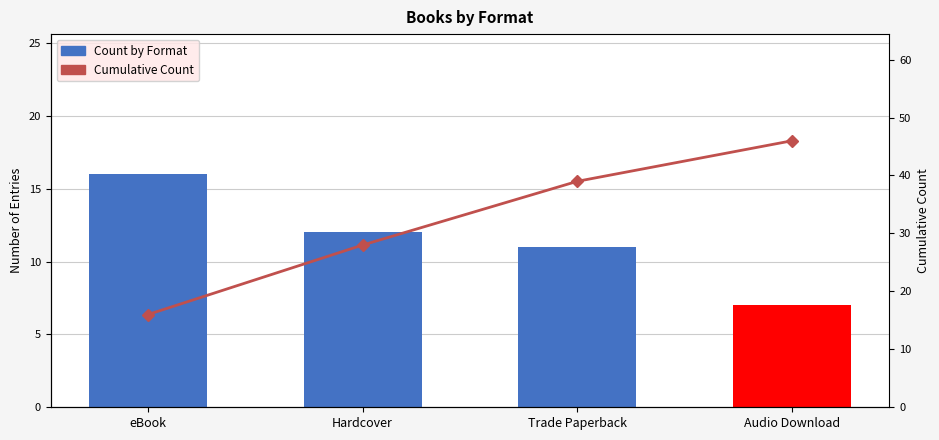

How many categories are shown in the chart?

4